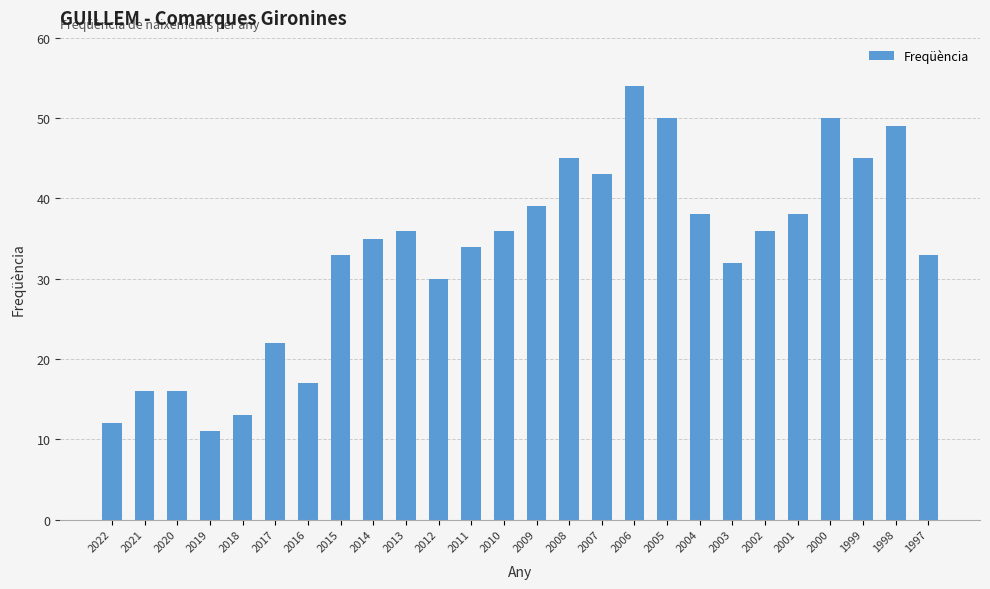

At which category does the chart reach its peak across all series?

2006